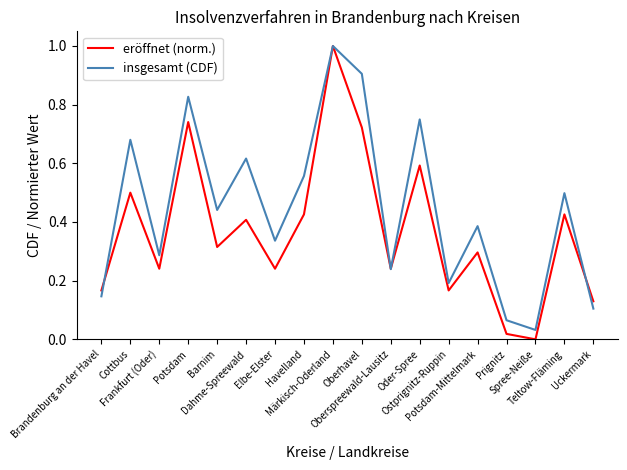

List the series in order of their overall mean, lowest first.

eröffnet (norm.), insgesamt (CDF)